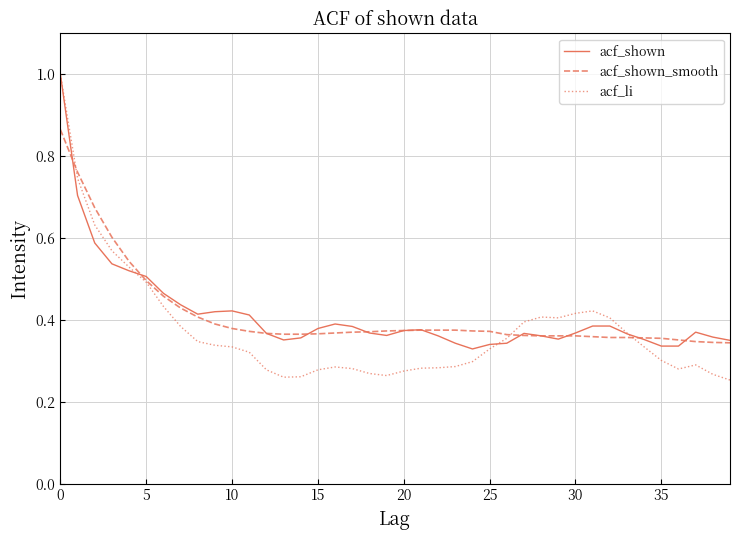

How many categories are shown in the chart?

40